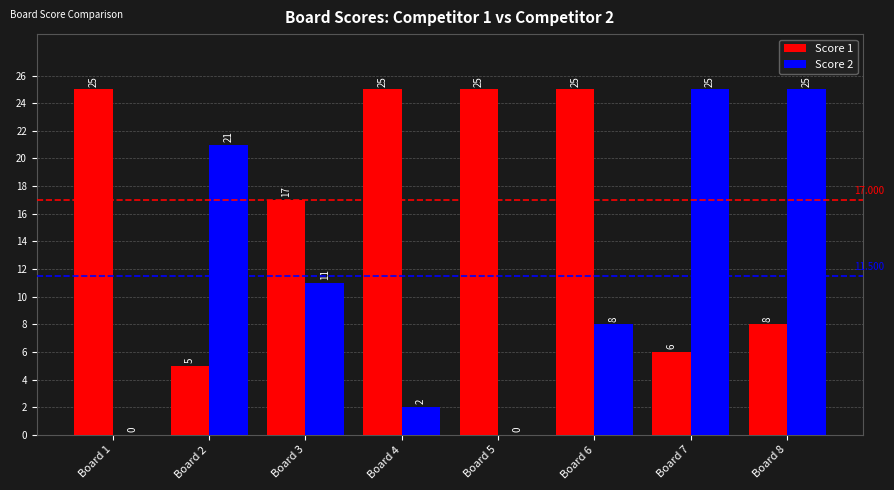

Is the value of Score 2 at Board 1 greater than the value of Score 1 at Board 6?

No